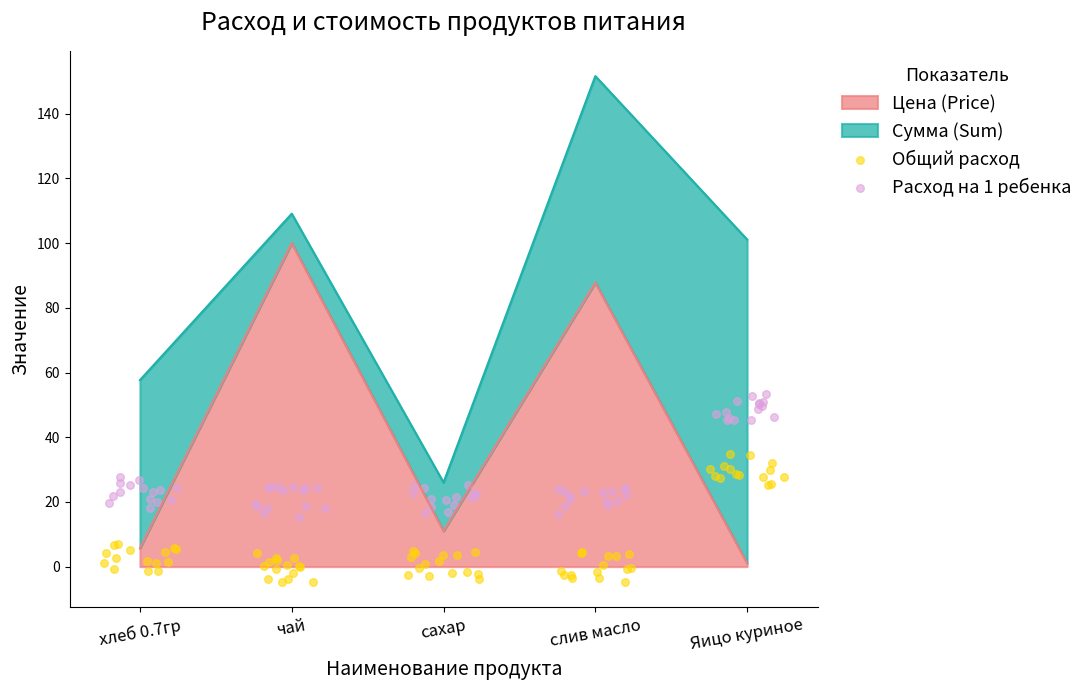

The value of Цена (Price) at чай is 64.6. True or false?

False